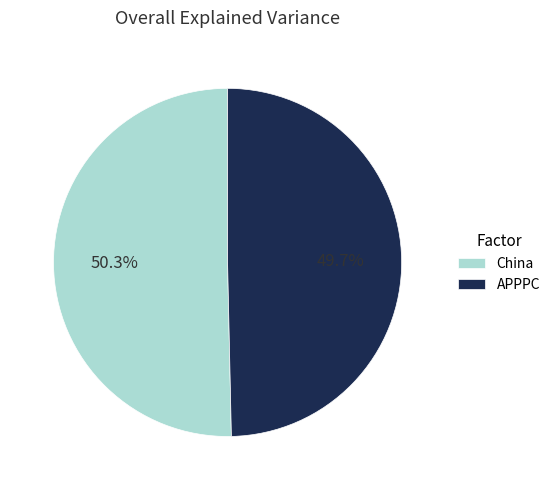

Which slice is the largest?

China